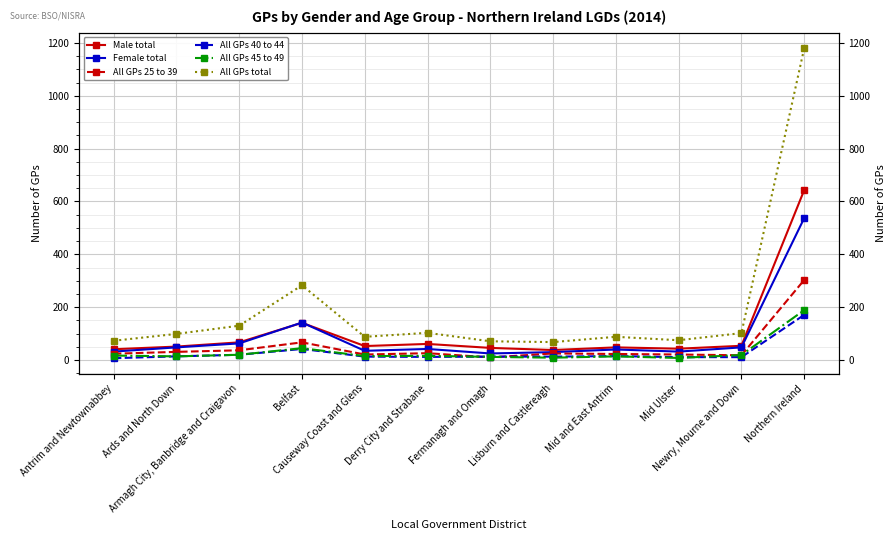

What is the sum of the Female total values at Mid and East Antrim and Lisburn and Castlereagh?

70